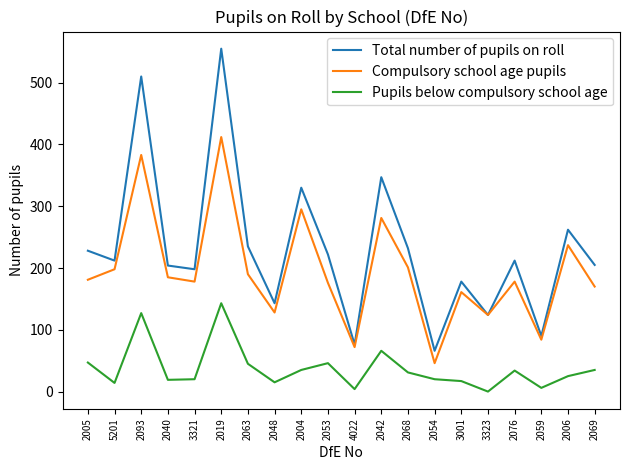

Which category has the lowest value in the Total number of pupils on roll series?

2054